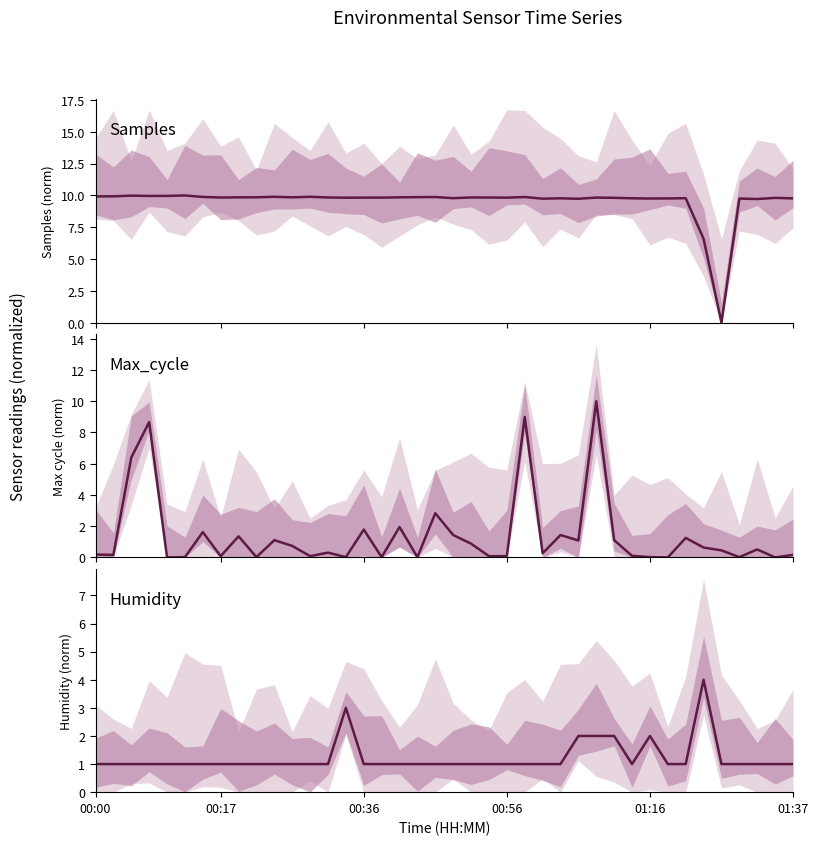

Read the Samples value at 17.

9.9